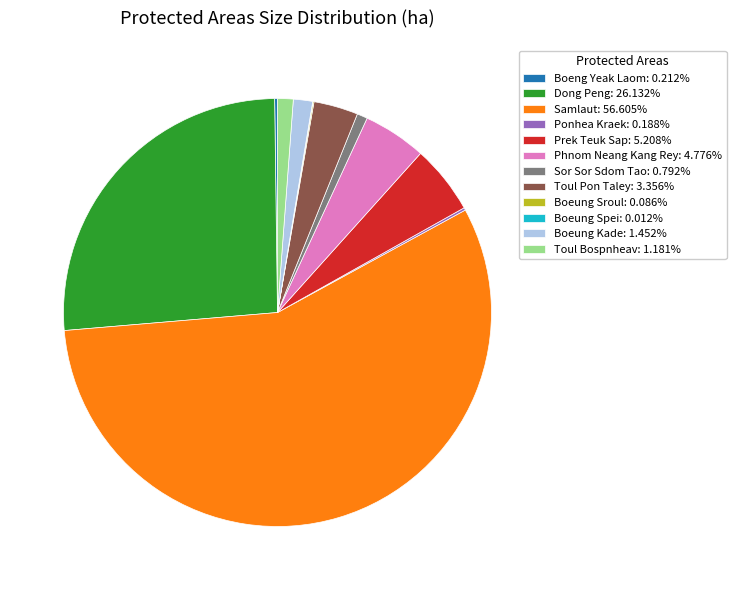

Does Samlaut: 56.605% account for over 50% of the chart?

Yes